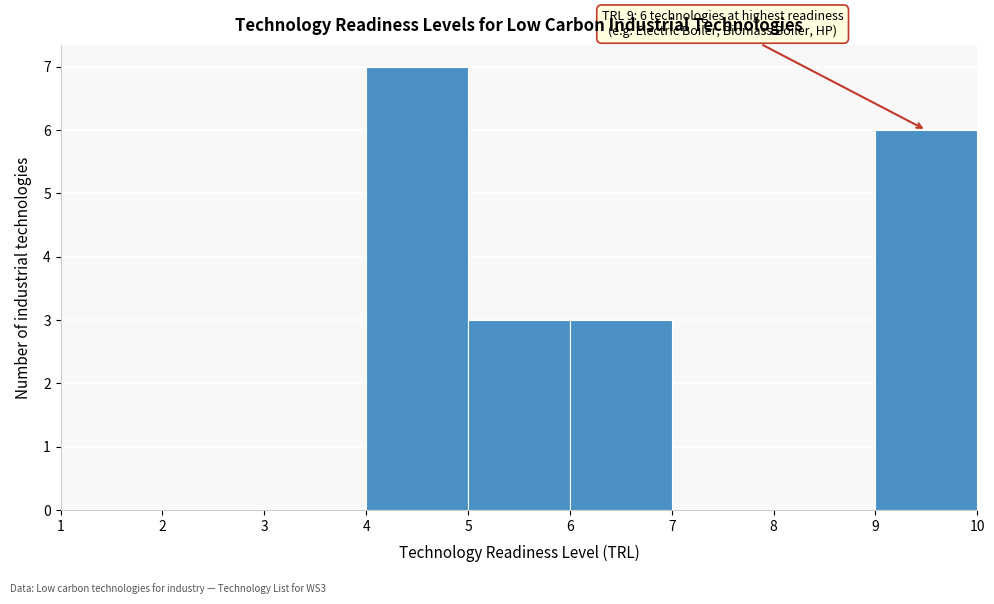

Which range on the x-axis has the tallest bar?

4 to 5